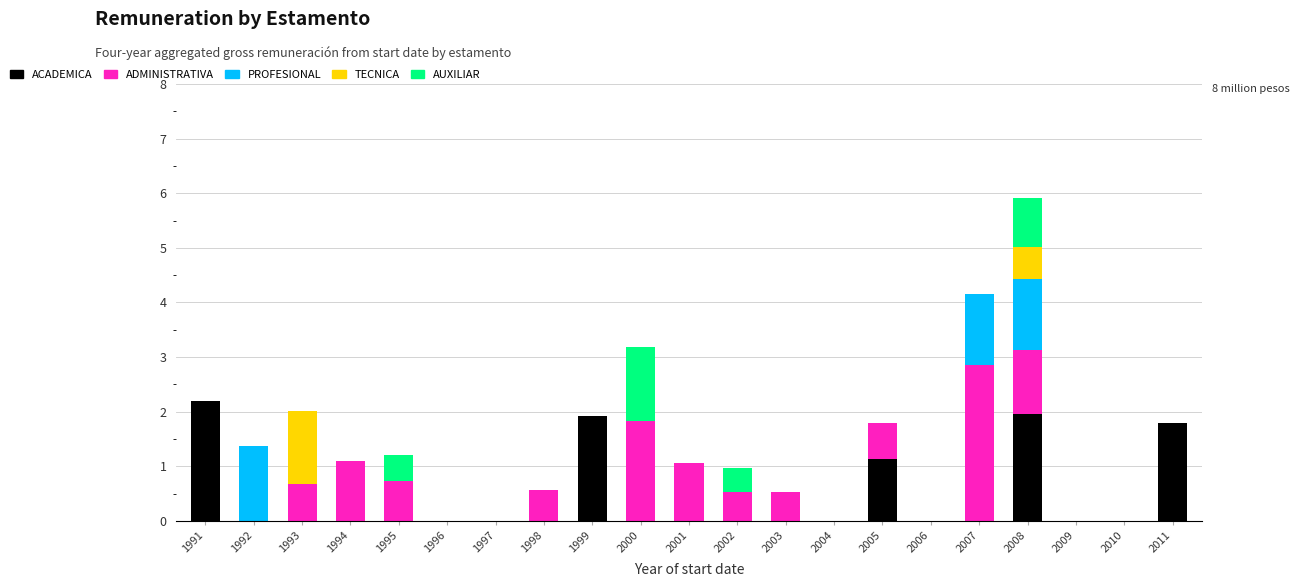

At which label does ACADEMICA reach its peak?

1991